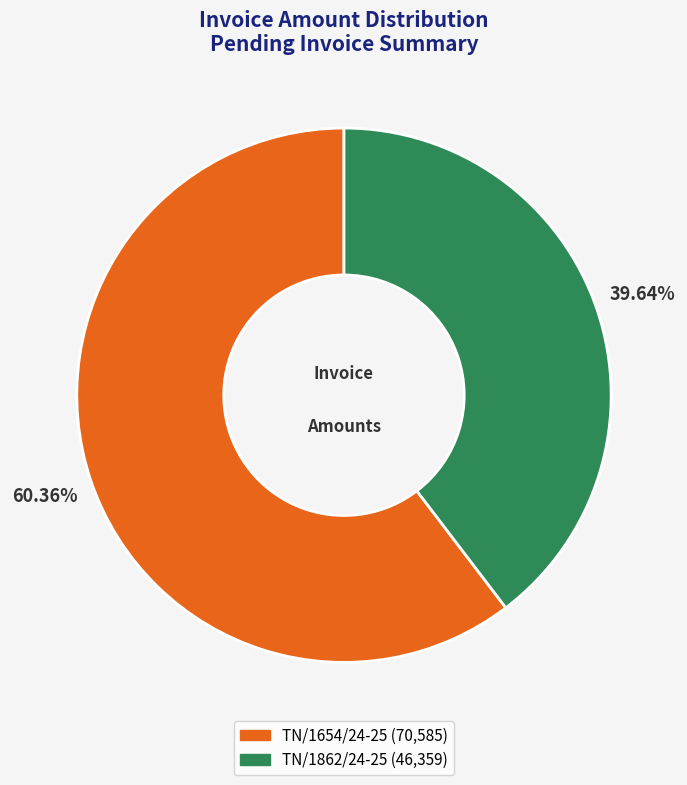

Which has a higher value, TN/1654/24-25 or TN/1862/24-25?

TN/1654/24-25